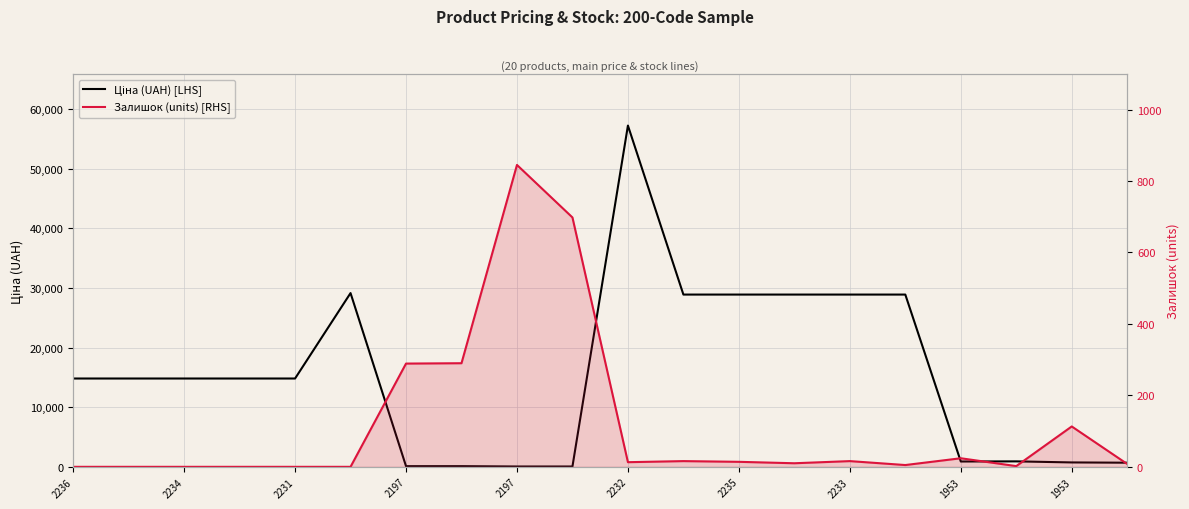

Which label corresponds to the smallest value in the chart?

2236